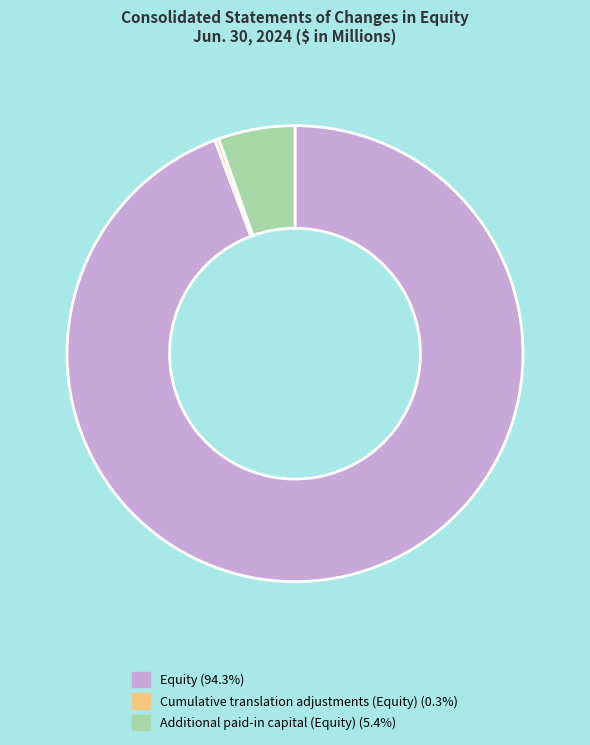

Combined, do Additional paid-in capital (Equity) and Equity account for over 50%?

Yes